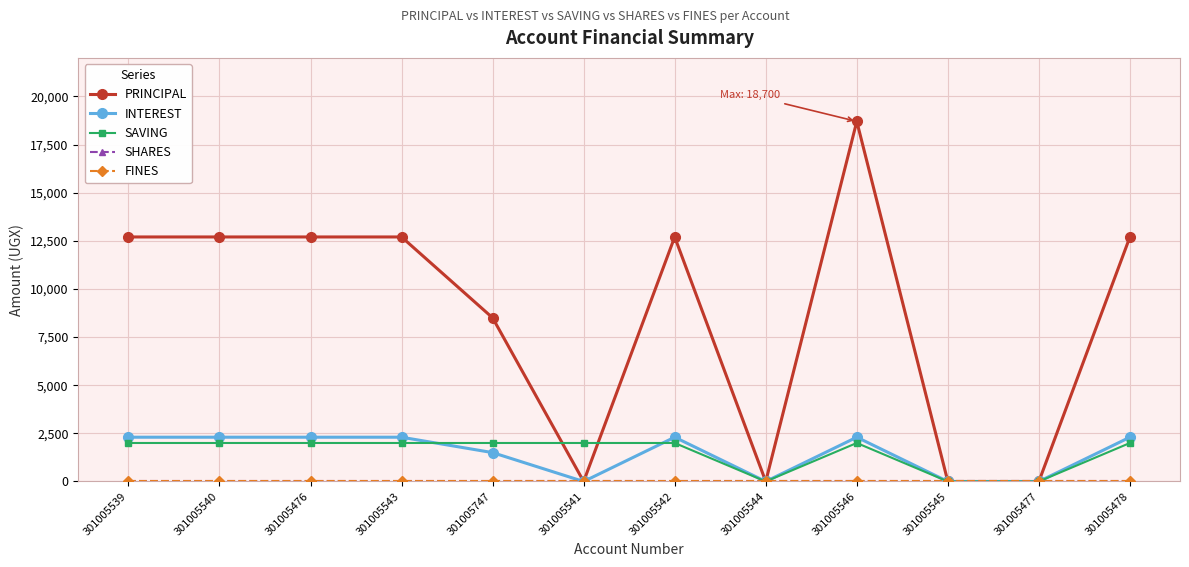

True or false: FINES and INTEREST cross at least once.

False